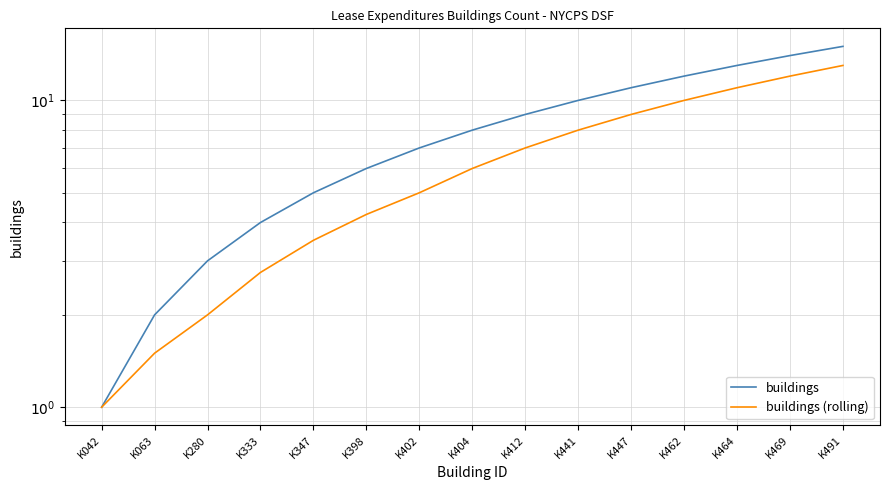

How many values in the buildings (rolling) series are below 6?

7